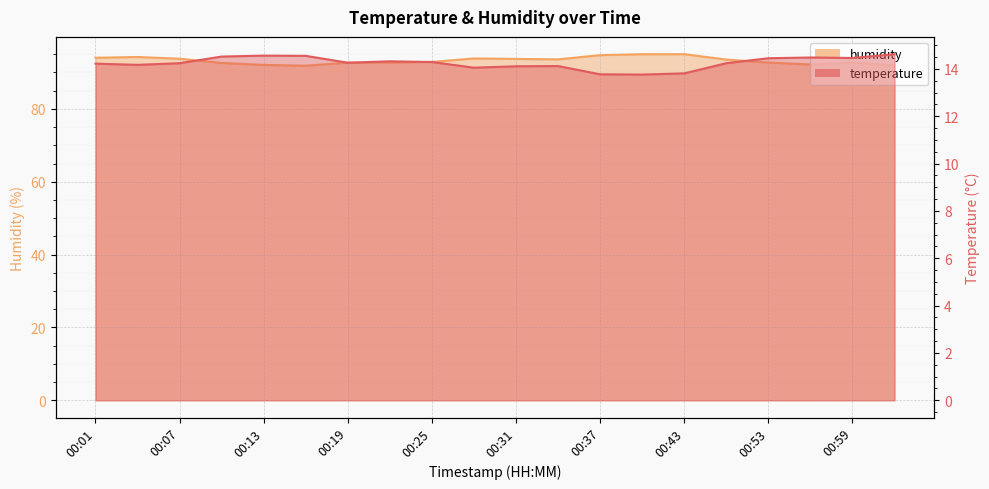

What is the minimum value for temperature?

13.8